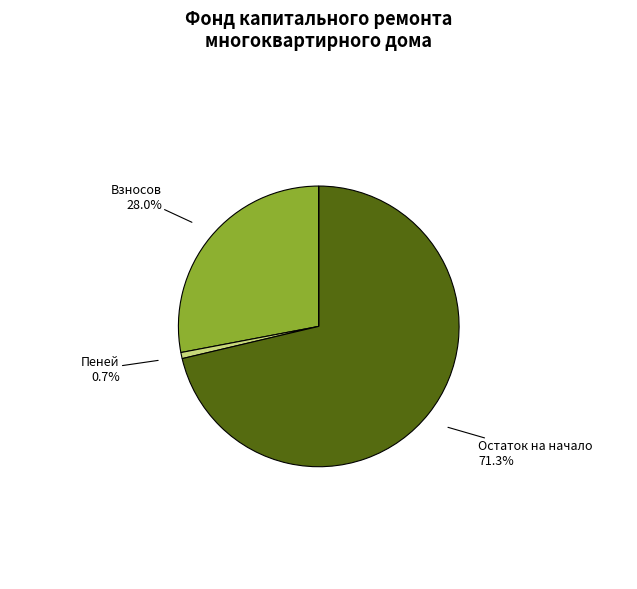

How many segments does this pie chart have?

4